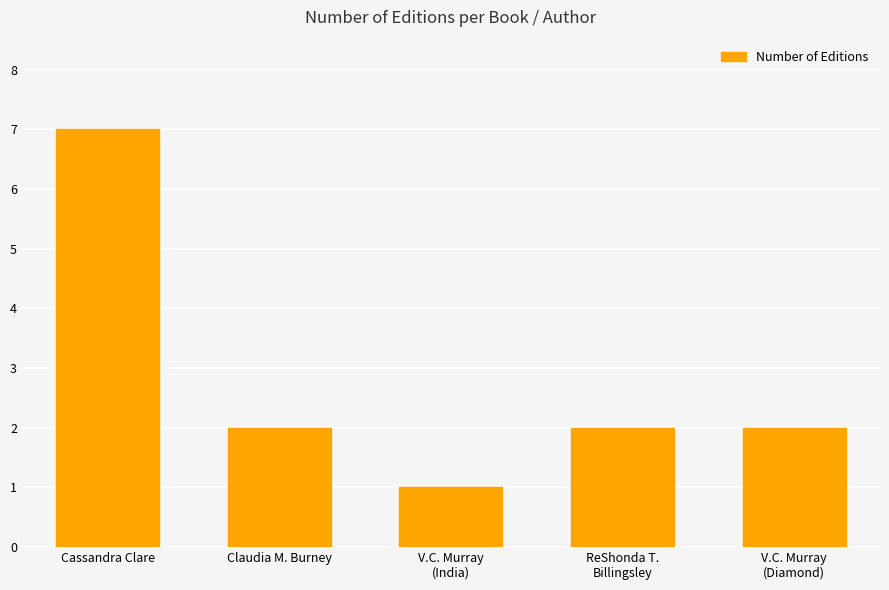

What is the value of the 1st bar from the left?

7